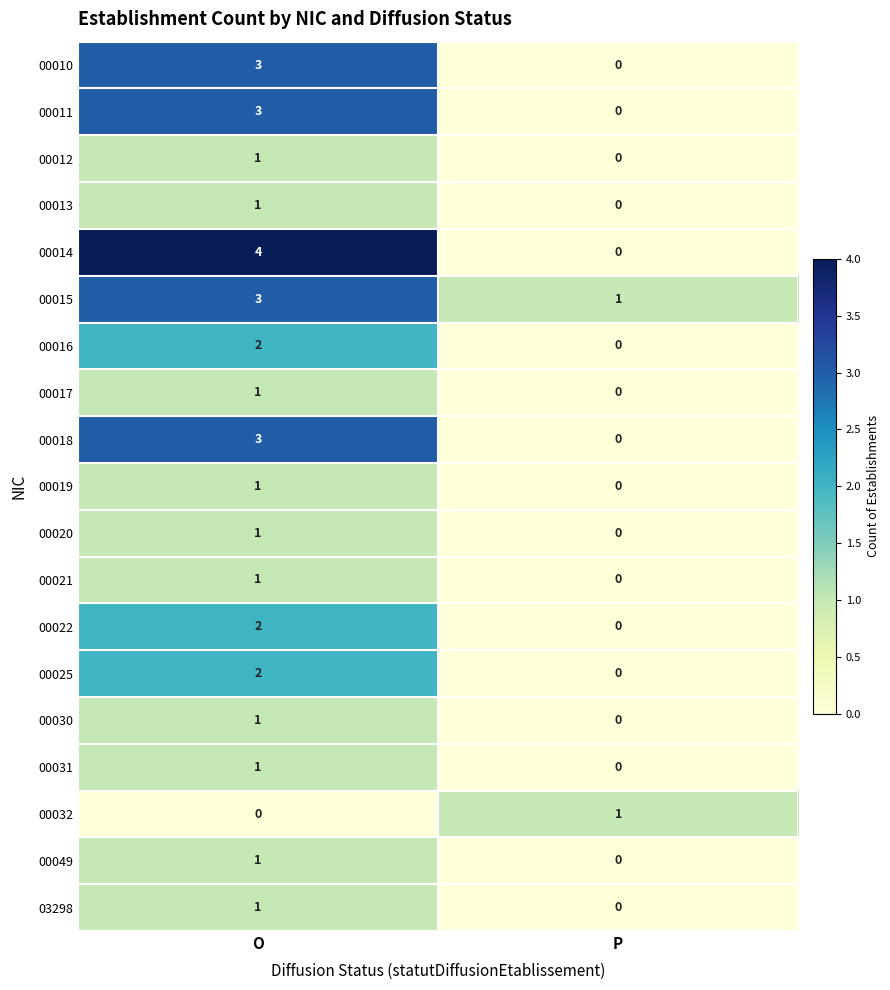

Which series changed the most between O and P?

00014